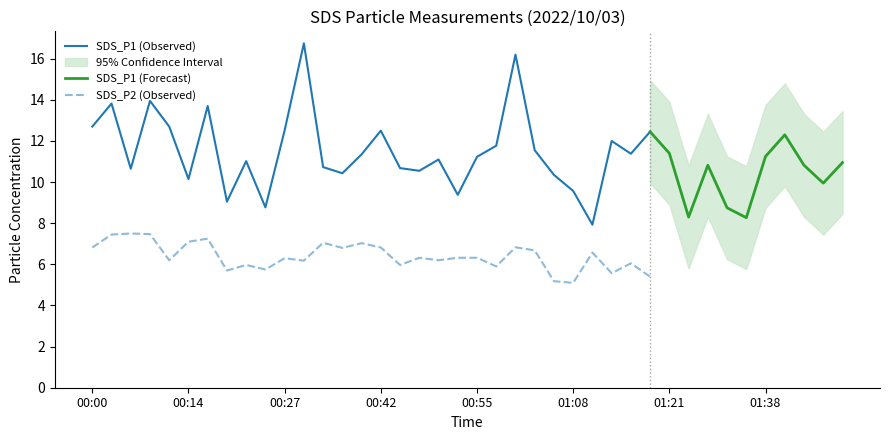

What is the minimum value for SDS_P1 (Observed)?

7.9